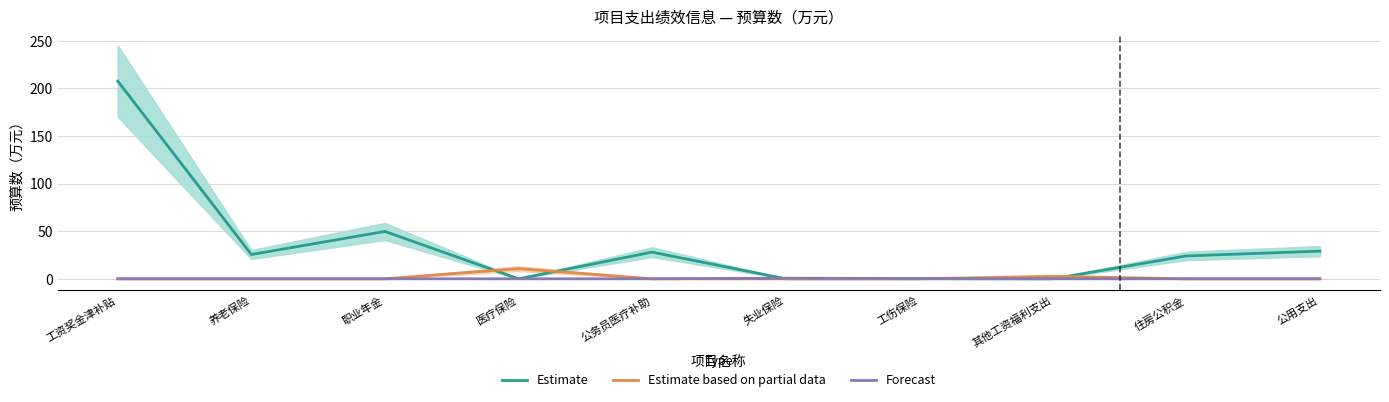

The value of Estimate at 养老保险 is 17.6. True or false?

False